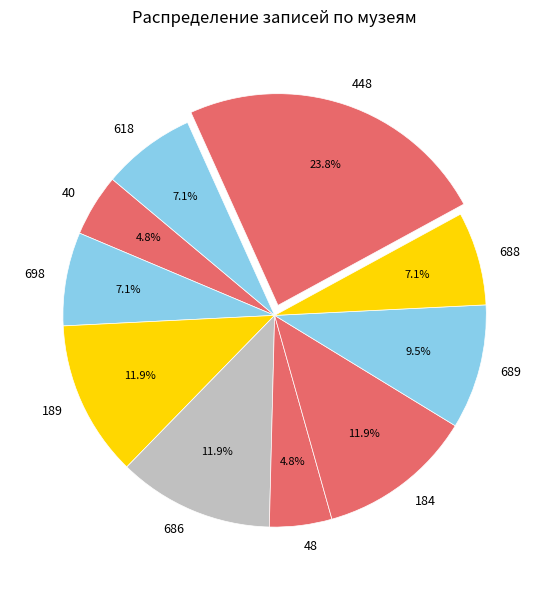

How many slices are in this pie chart?

10